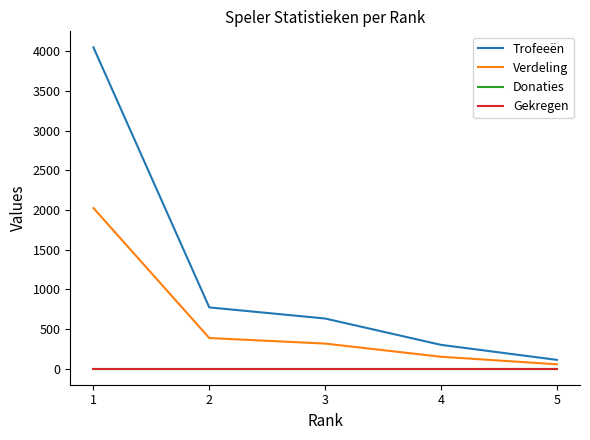

Does the chart display data point markers on the line(s)?

No